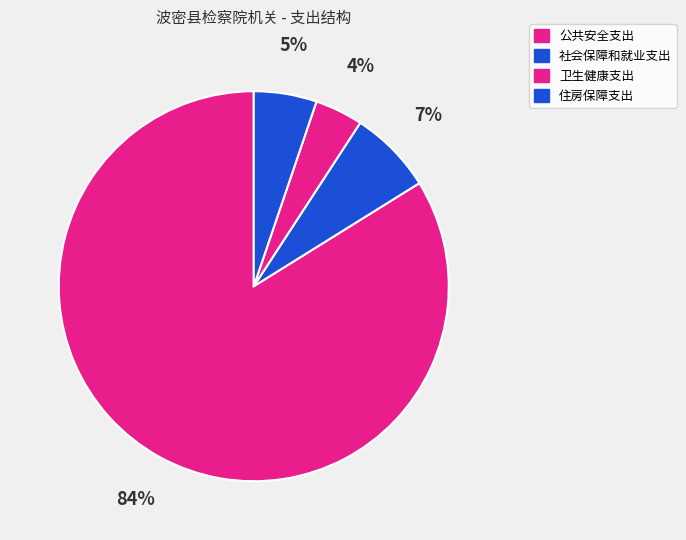

How many segments does this pie chart have?

4